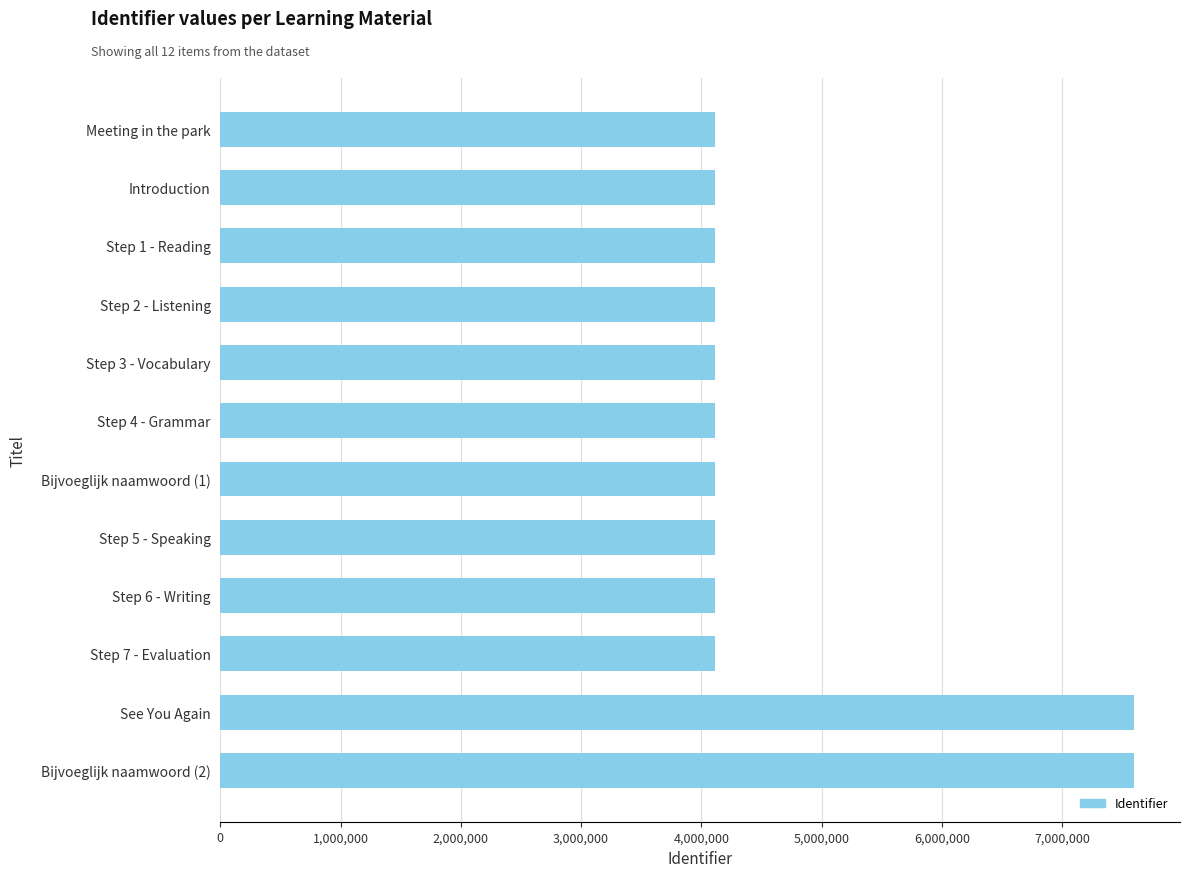

The value at Step 5 - Speaking is 1854389. True or false?

False